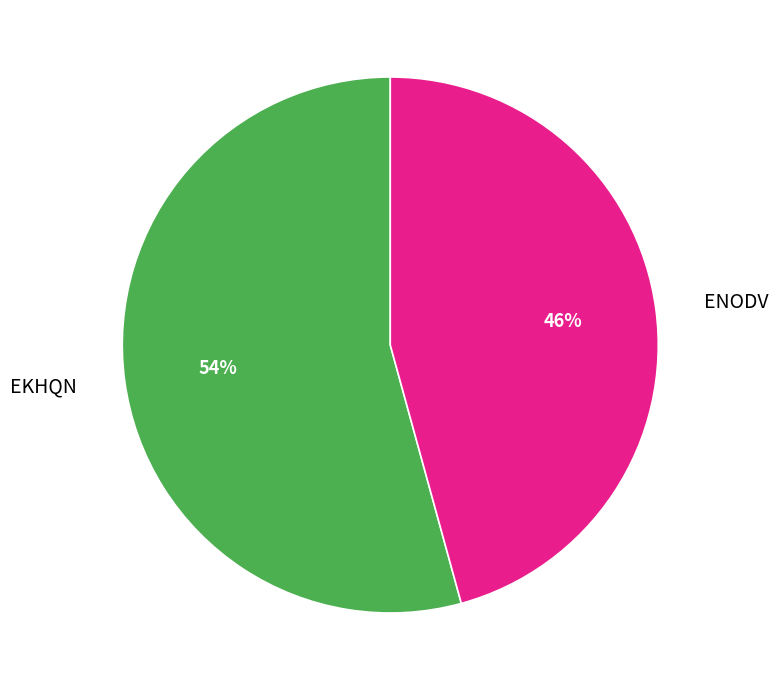

The ENODV slice represents 46% of the pie. True or false?

True